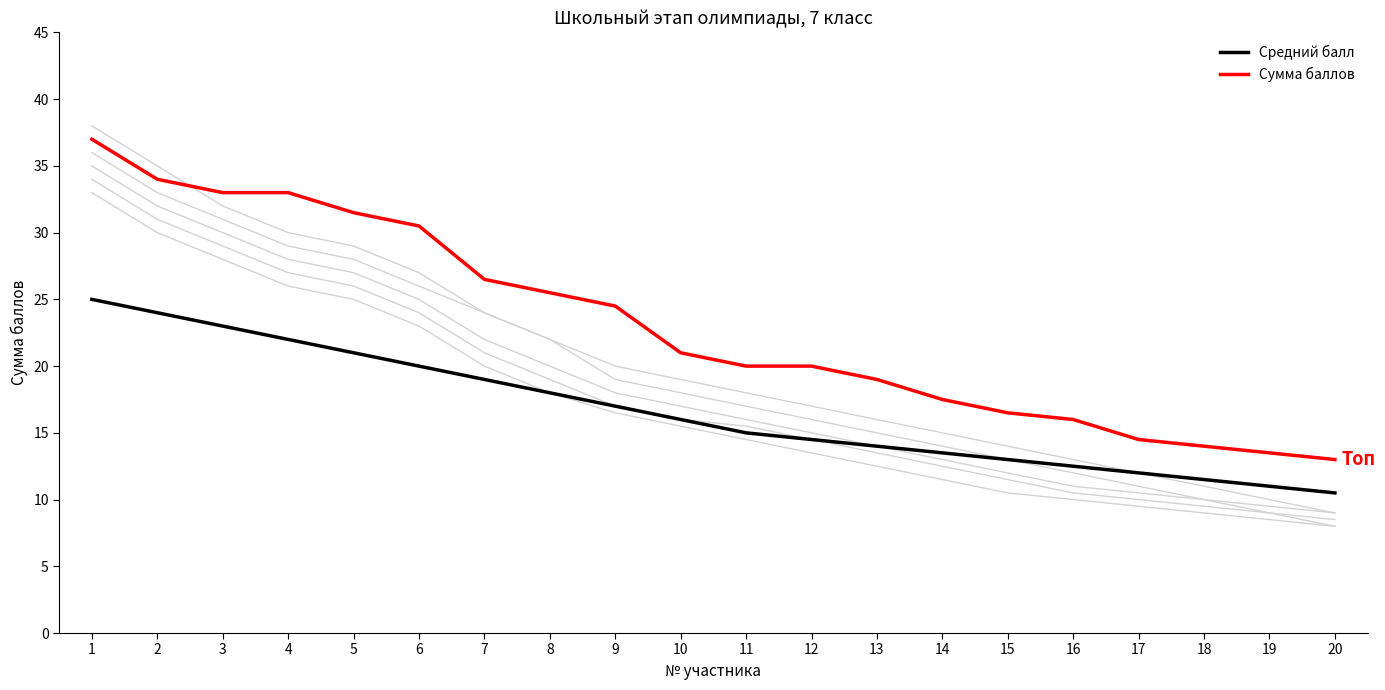

What are all the series names shown in the legend?

Средний балл, Сумма баллов